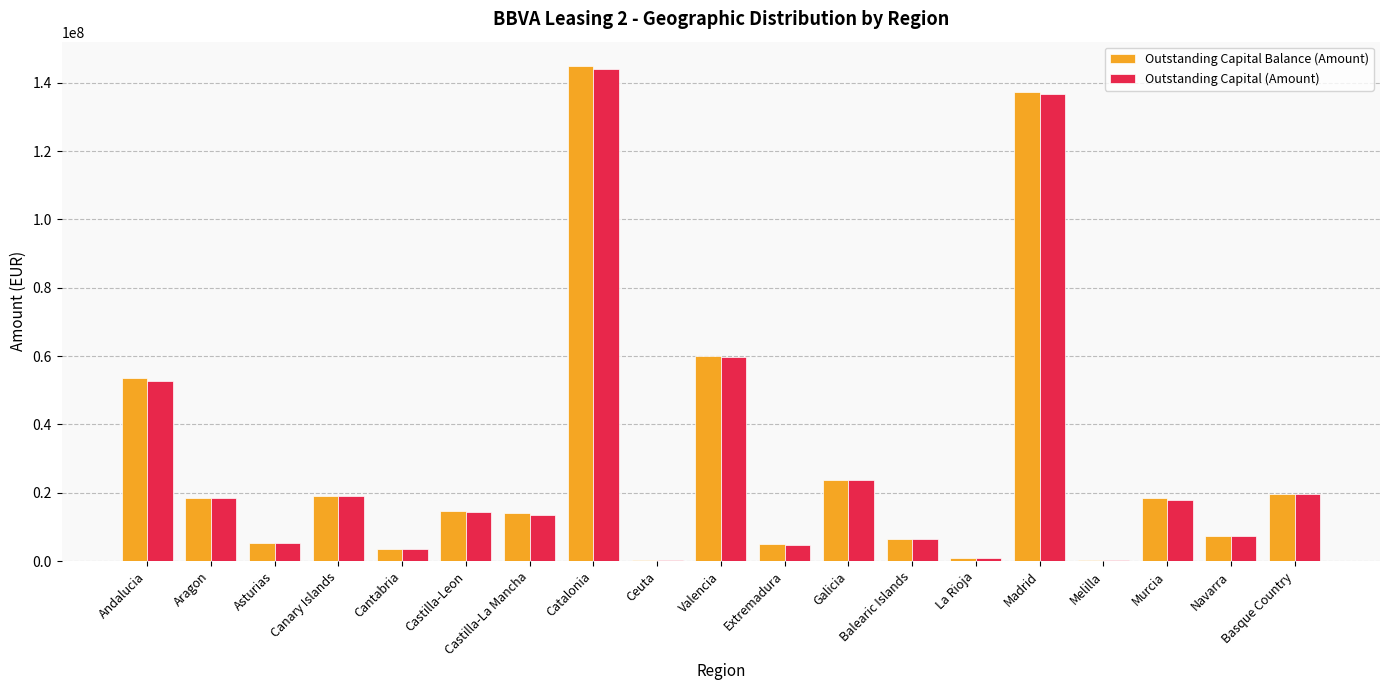

Which series has the widest spread of values?

Outstanding Capital Balance (Amount)